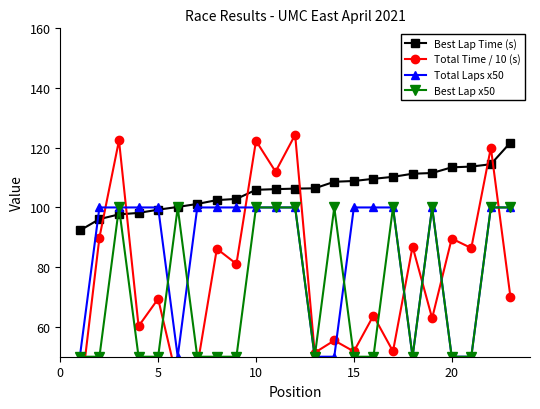

Which has a higher value, 20 or 21?

21